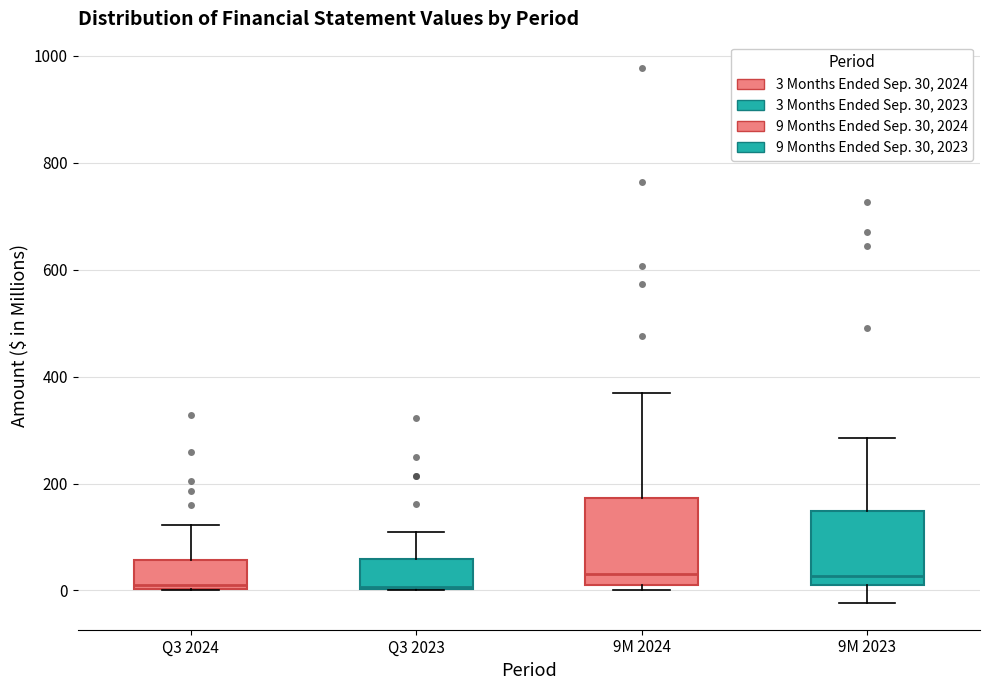

Comparing the boxes themselves (not the whiskers), which one is the tallest?

9M 2024